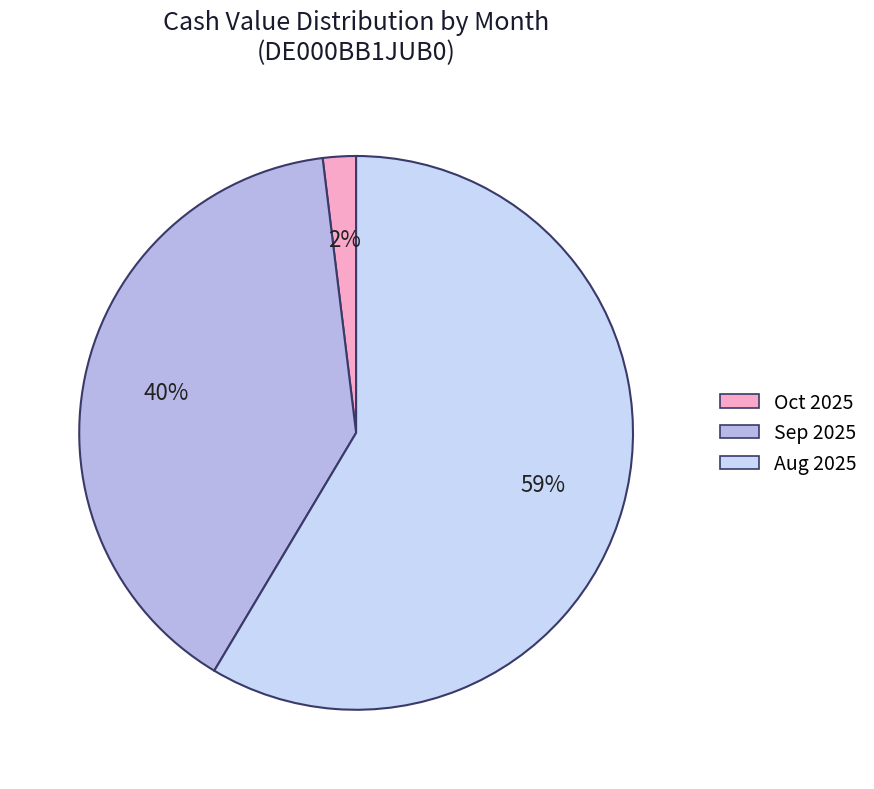

Is there a majority slice in this chart?

Yes